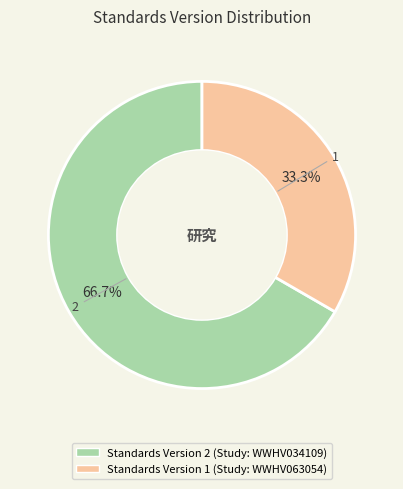

Count the number of slices in the pie.

2